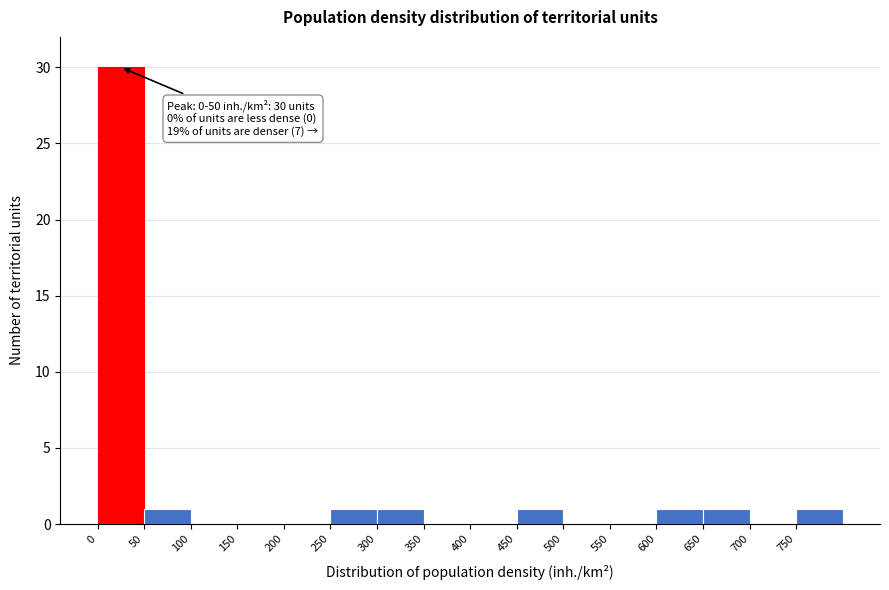

Which range on the x-axis has the tallest bar?

0 to 50